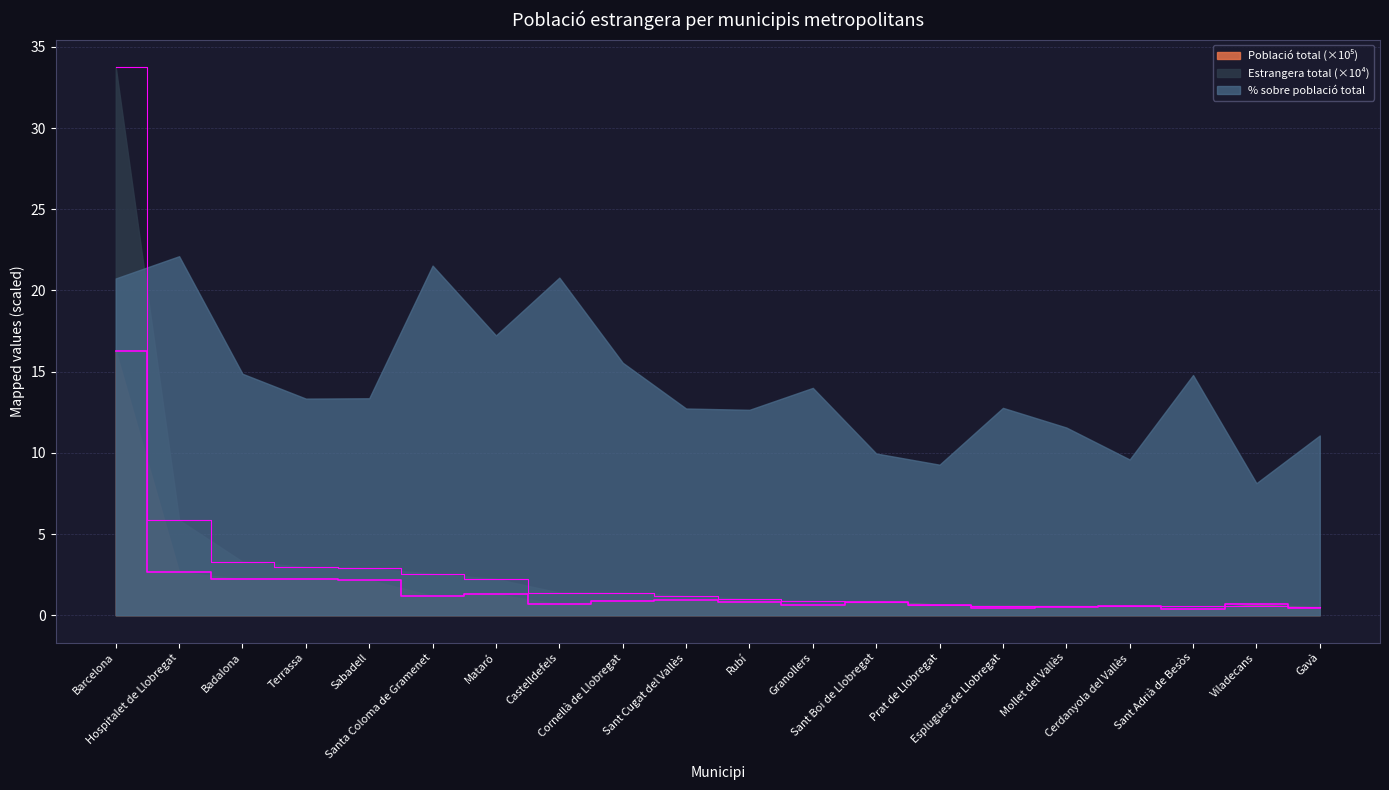

Which series has the largest range (max minus min)?

Estrangera total (×10⁴)